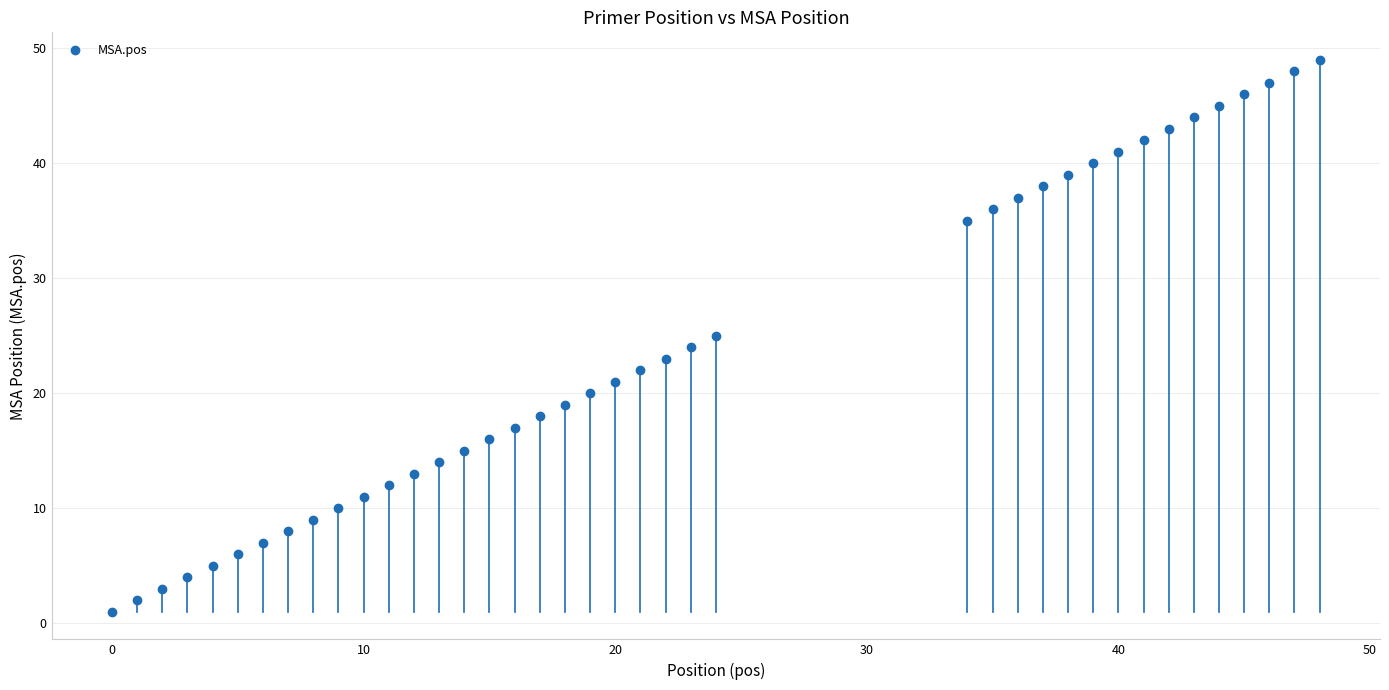

What is the range of X values (max minus min)?

48